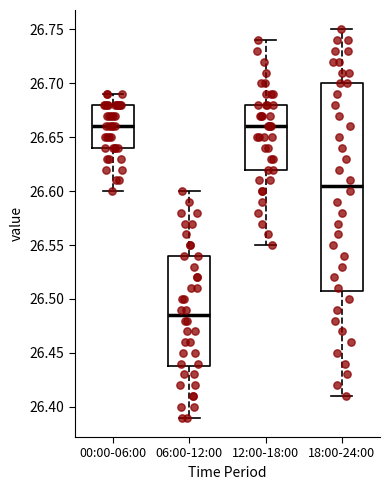

Reading left to right, read every box against the y-axis: the position of its median line, the range the box covers, and the ends of its whiskers. The values are not printed on the chart, so give them approximately, as read against the axis.

00:00-06:00: median 26.660, box 26.640 to 26.680, whiskers 26.600 to 26.690
06:00-12:00: median 26.485, box 26.440 to 26.540, whiskers 26.390 to 26.600
12:00-18:00: median 26.660, box 26.620 to 26.680, whiskers 26.550 to 26.740
18:00-24:00: median 26.605, box 26.510 to 26.700, whiskers 26.410 to 26.750